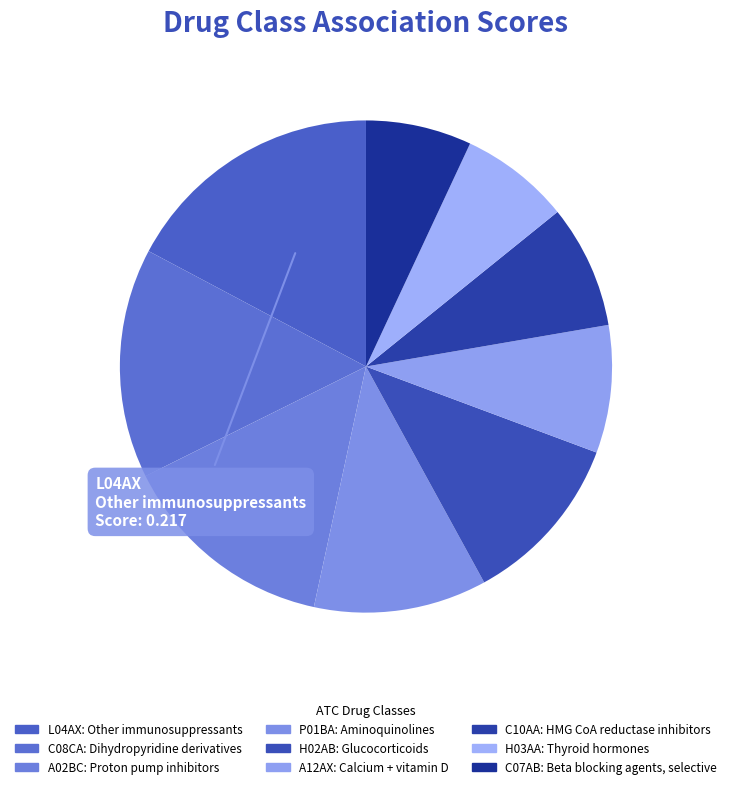

How many slices are in this pie chart?

9